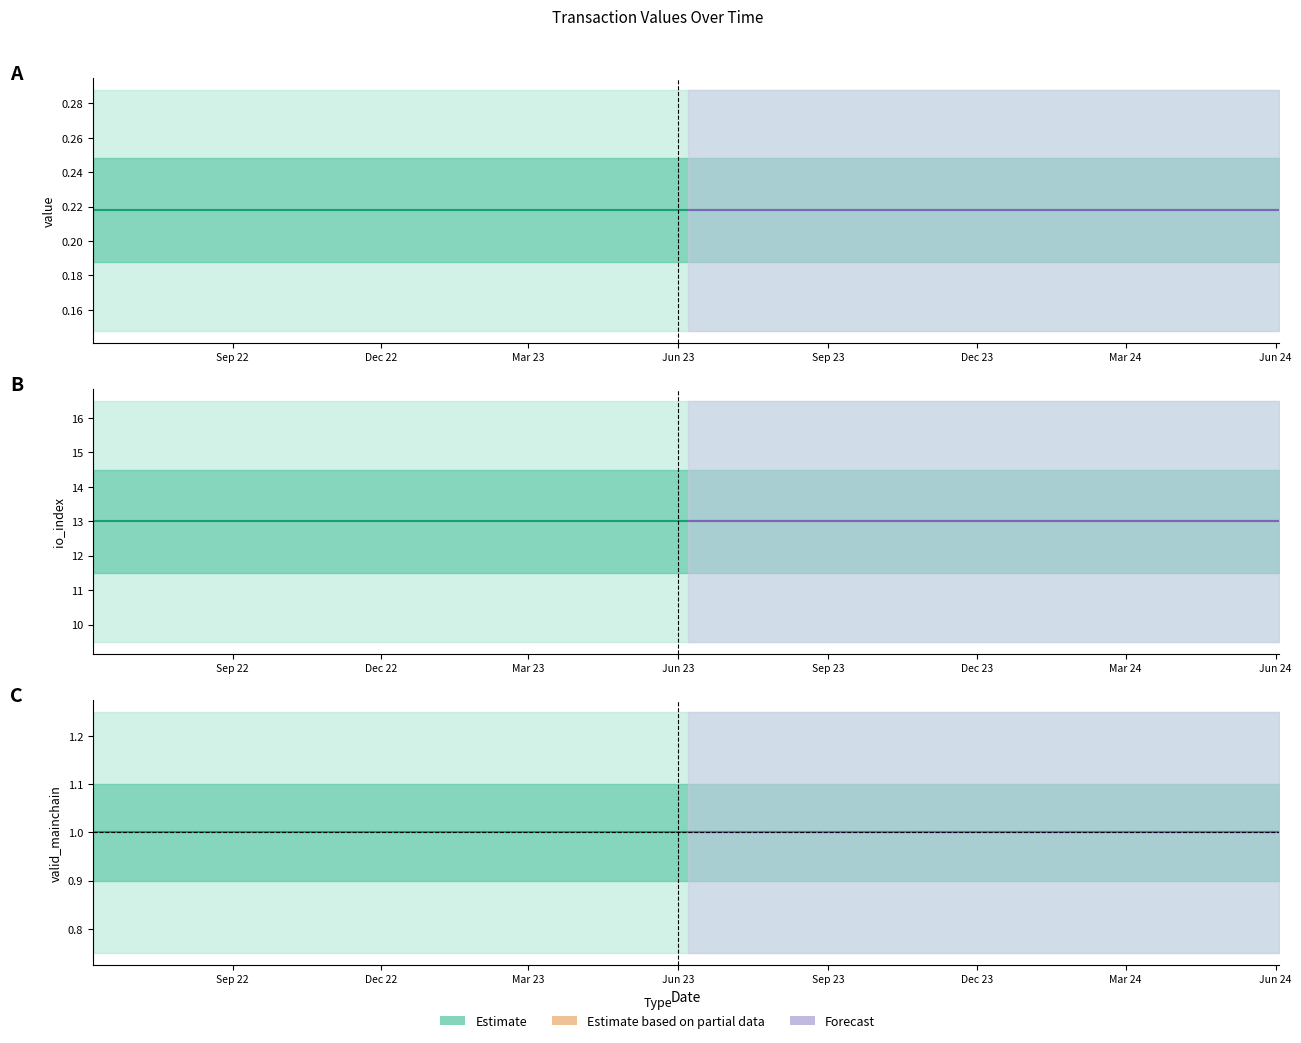

Does the chart display data point markers on the line(s)?

No